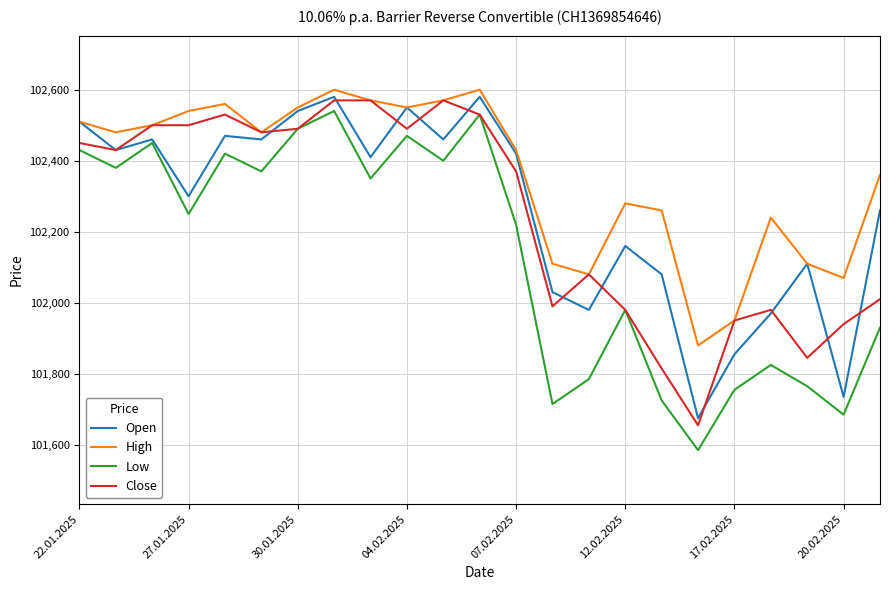

Reading left to right, list all the values displayed in this chart.

Open: 102510	102430	102460	102300	102470	102460	102540	102580	102410	102550	102460	102580	102420	102030	101980	102160	102080	101675	101855	101970	102110	101735	102260
High: 102510	102480	102500	102540	102560	102480	102550	102600	102570	102550	102570	102600	102430	102110	102080	102280	102260	101880	101950	102240	102110	102070	102360
Low: 102430	102380	102450	102250	102420	102370	102490	102540	102350	102470	102400	102530	102220	101715	101785	101980	101725	101585	101755	101825	101765	101685	101930
Close: 102450	102430	102500	102500	102530	102480	102490	102570	102570	102490	102570	102530	102370	101990	102080	101980	101815	101655	101950	101980	101845	101940	102010